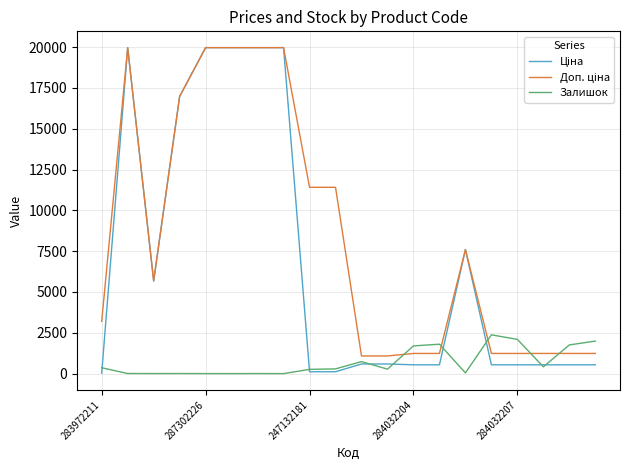

What is the total value across all series at 284032207?

3870.4